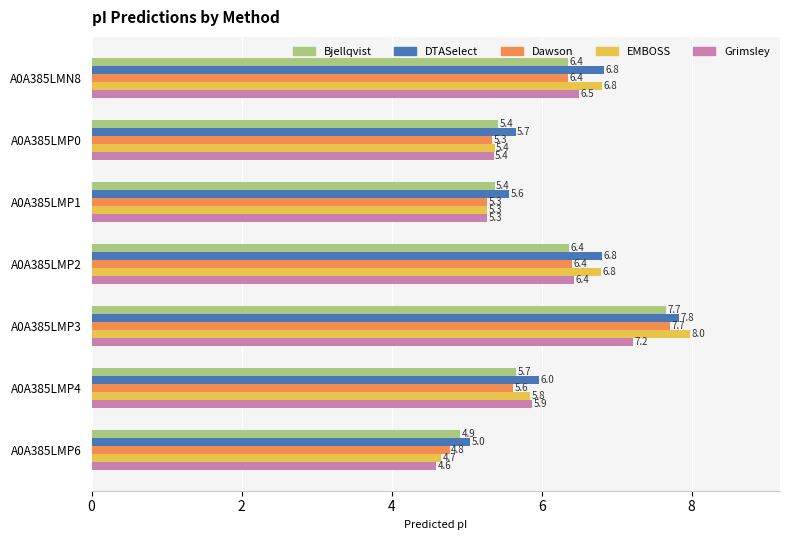

What is the difference between the highest and lowest values at A0A385LMP3?

0.8